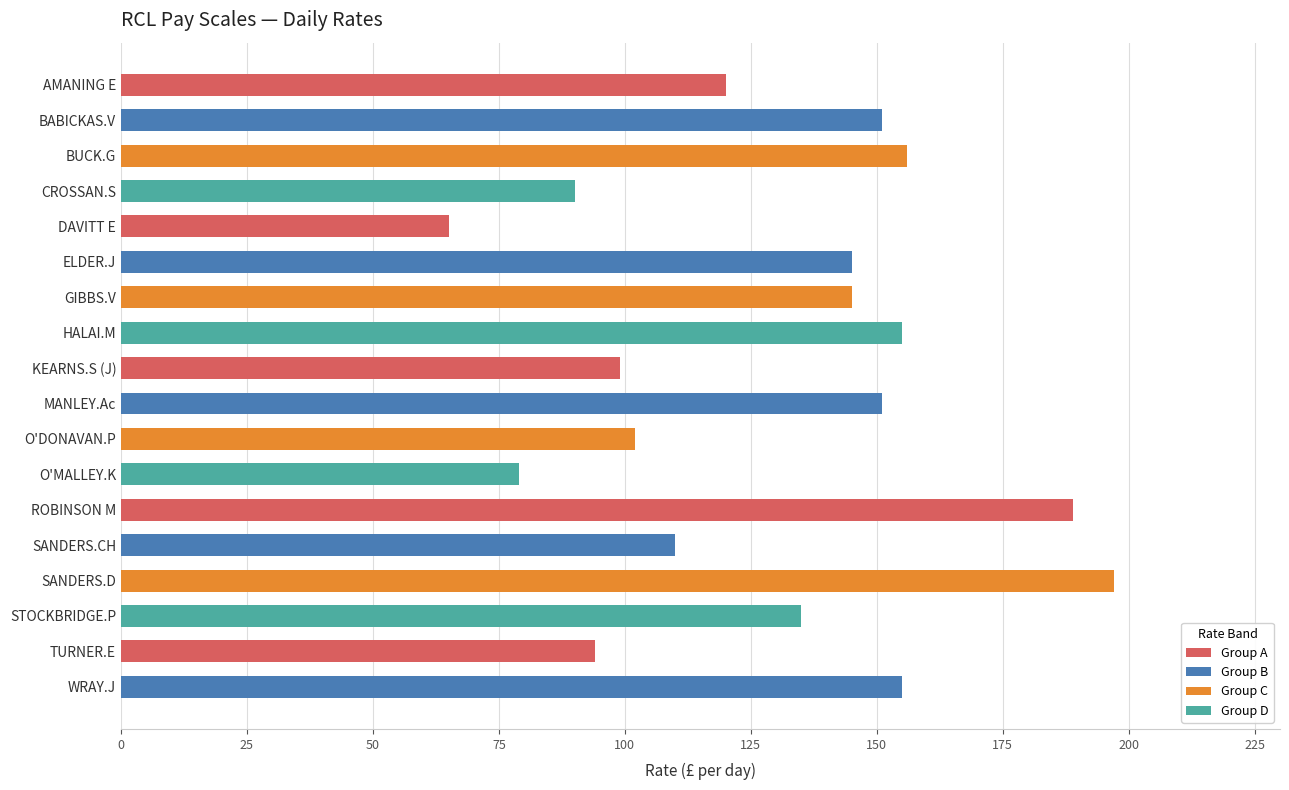

Reading top to bottom, list all the values displayed in this chart.

120	151	156	90	65	145	145	155	99	151	102	79	189	110	197	135	94	155